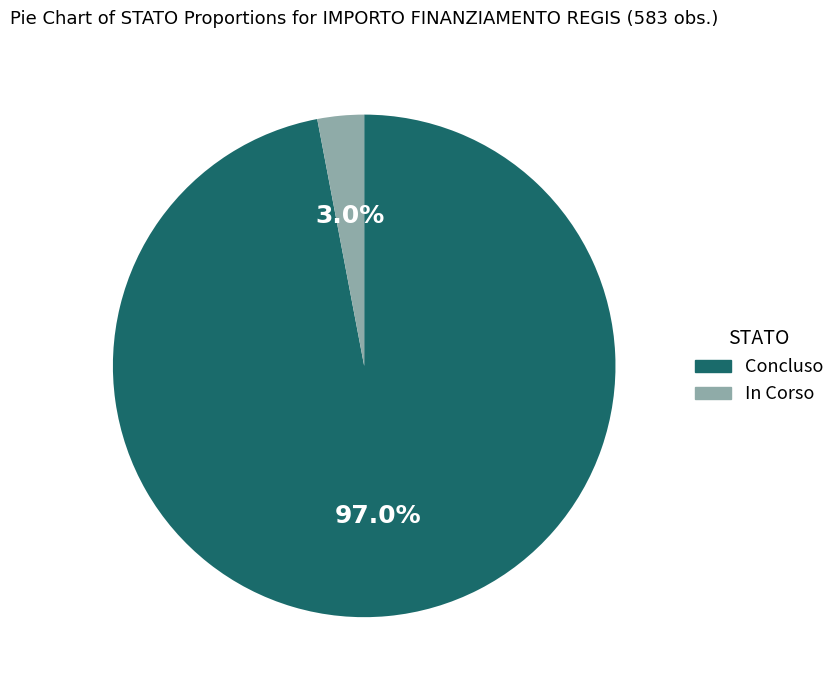

Which has a higher value, Concluso or In Corso?

Concluso